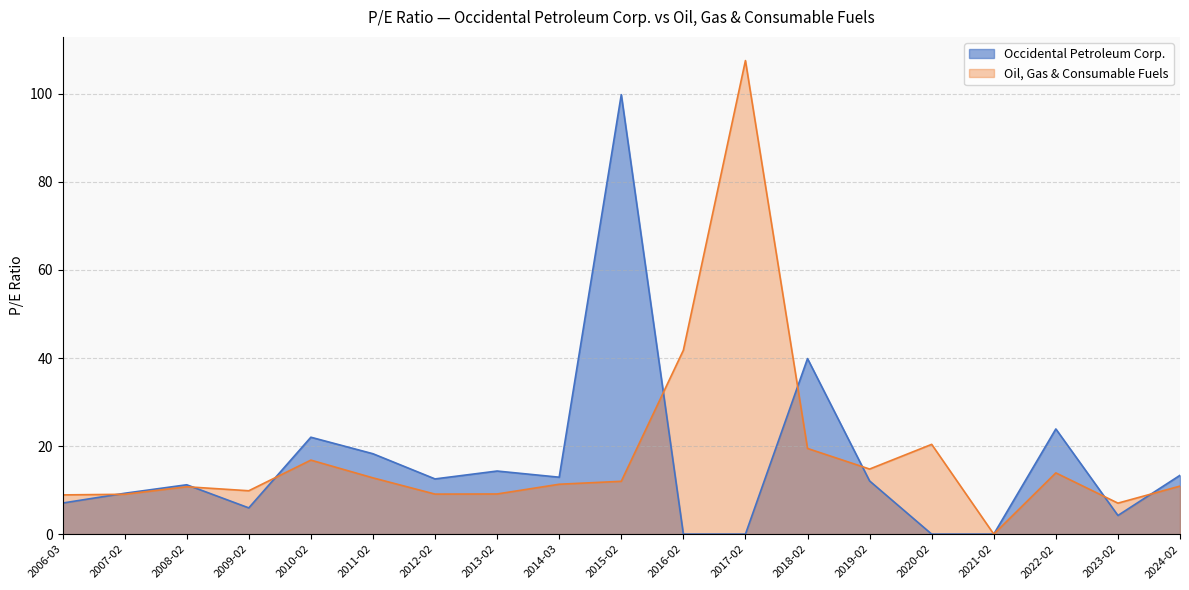

What is the sum of the Occidental Petroleum Corp. values at 2008-02 and 2023-02?

15.5